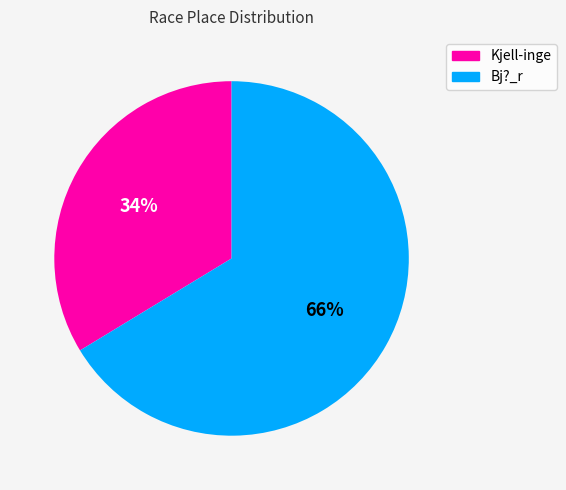

Is it true that Kjell-inge is 21% of the pie?

False